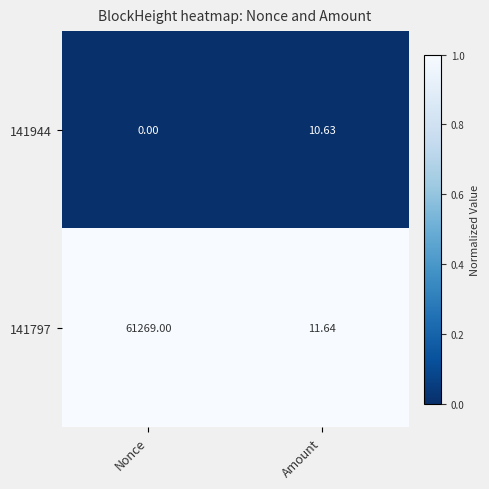

At which category does the chart reach its peak across all series?

Nonce